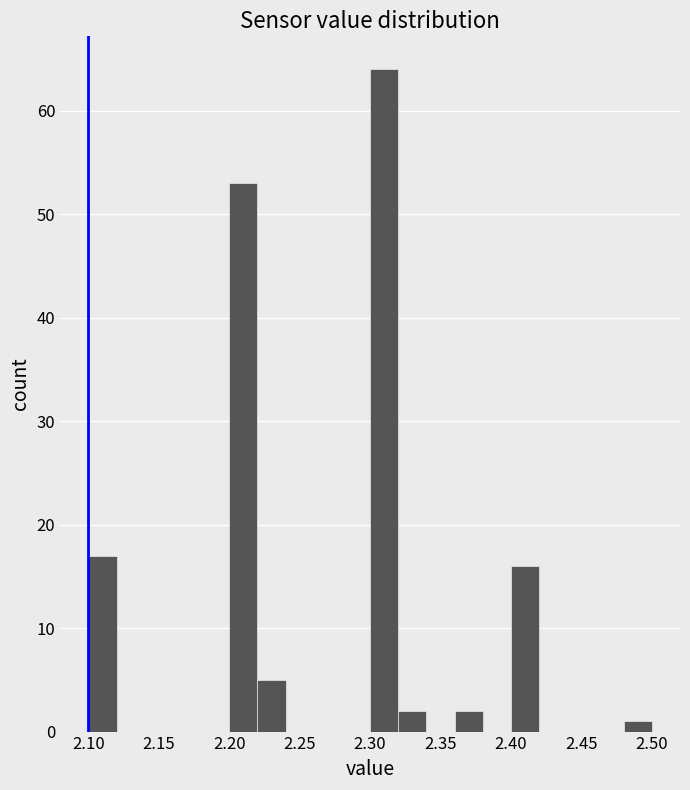

Which range on the x-axis has the tallest bar?

2.30 to 2.32